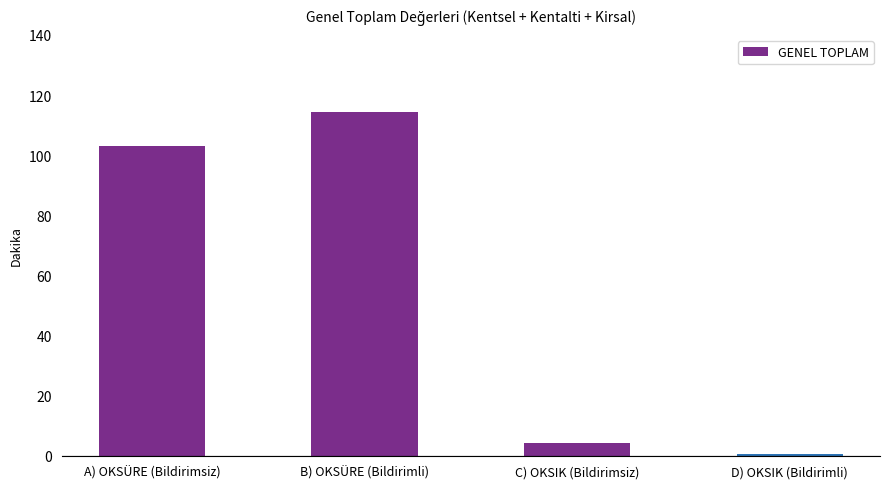

Is it true that the value at B) OKSÜRE (Bildirimli) is 71.1?

False